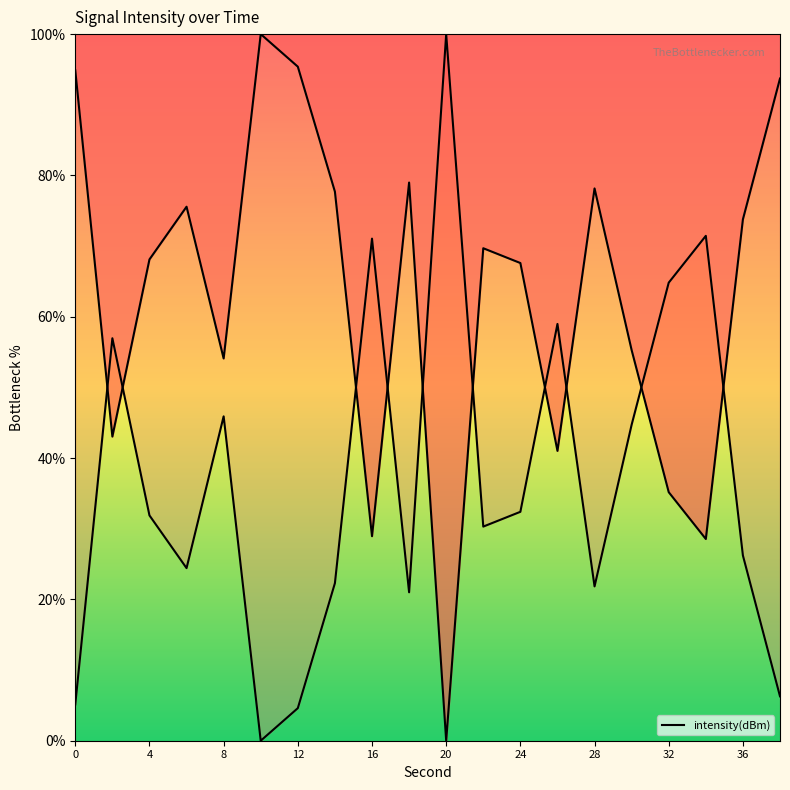

At which category does the data reach its first local valley?

2